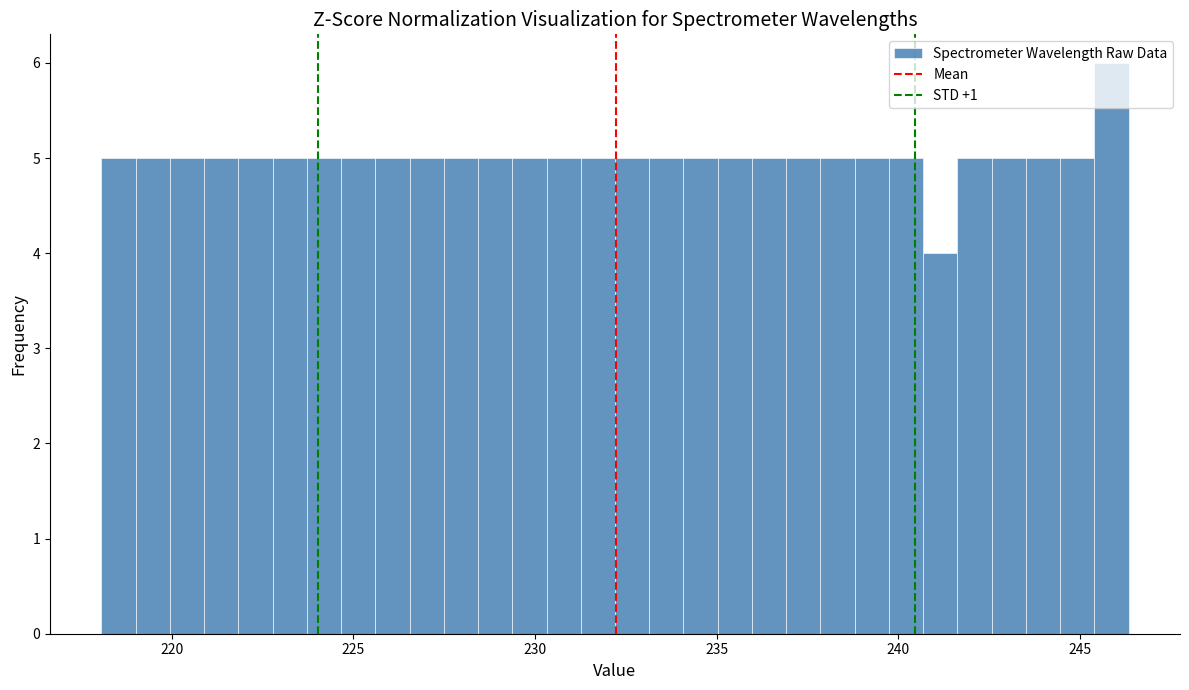

Around what value on the x-axis is the tallest bar? Give the approximate position of its centre, as read against the axis.

246.0